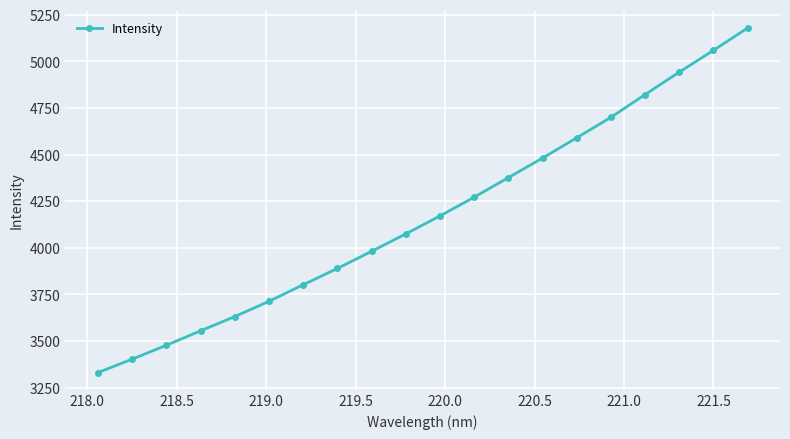

How many series are shown in this chart?

1